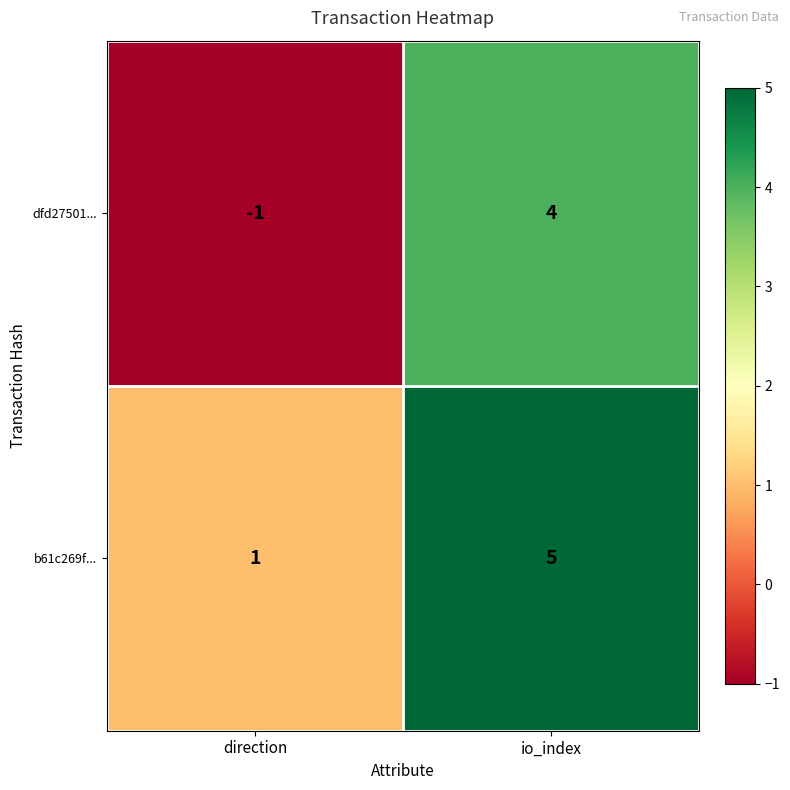

List the series in order of their overall mean, highest first.

b61c269f..., dfd27501...